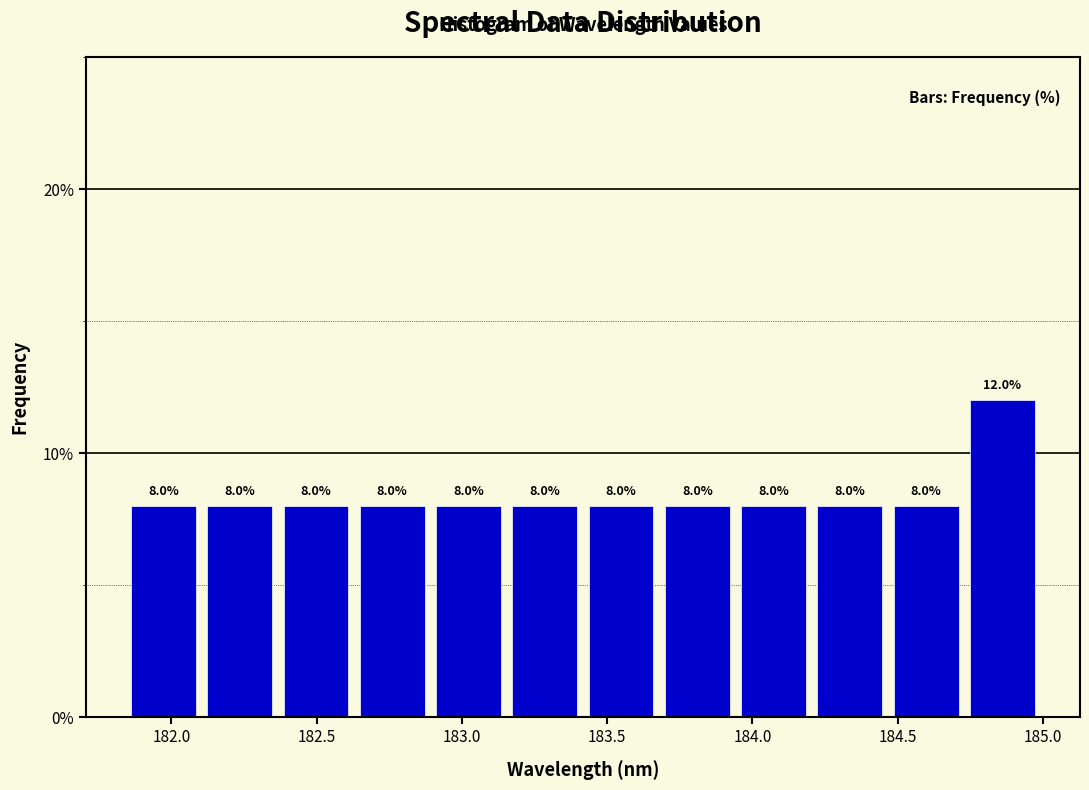

Which range on the x-axis has the tallest bar?

184.75 to 185.00